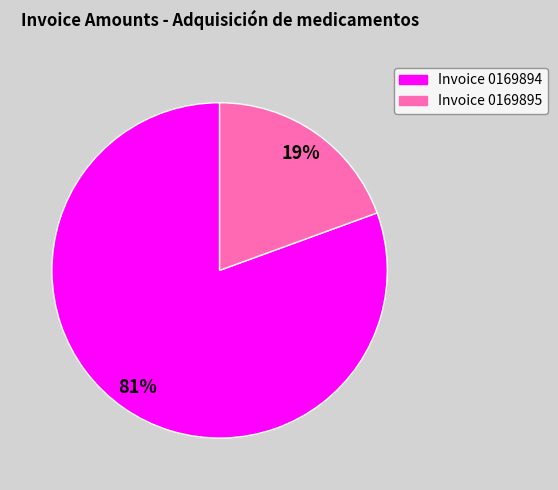

How many slices are in this pie chart?

2